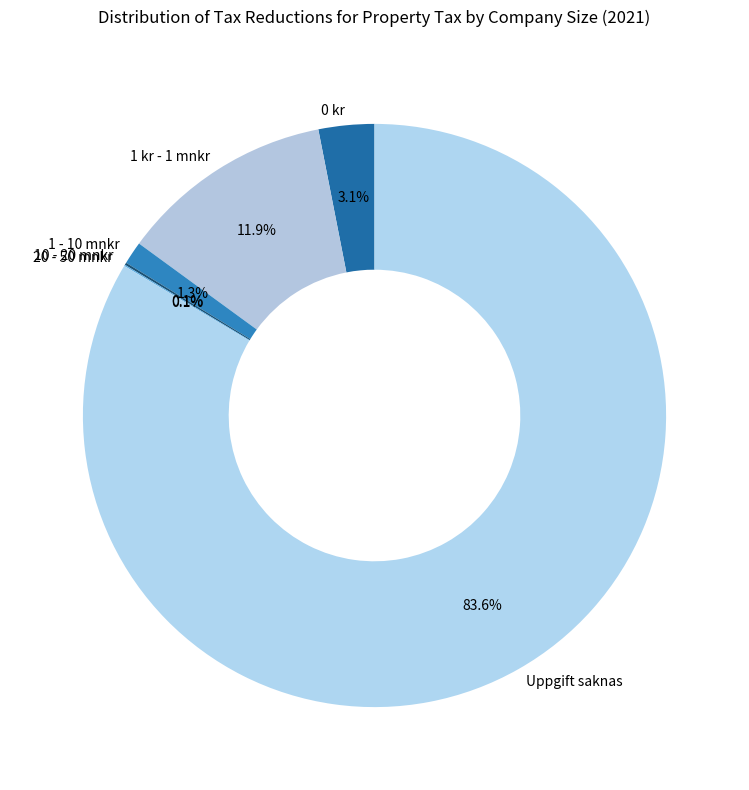

True or false: Uppgift saknas accounts for 92% of the total.

False